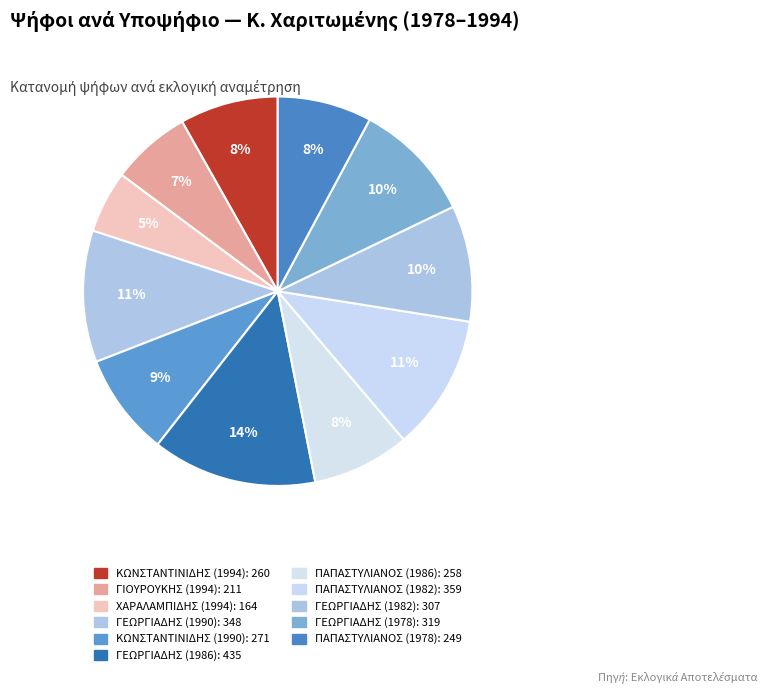

True or false: ΠΑΠΑΣΤΥΛΙΑΝΟΣ (1986) accounts for 15% of the total.

False